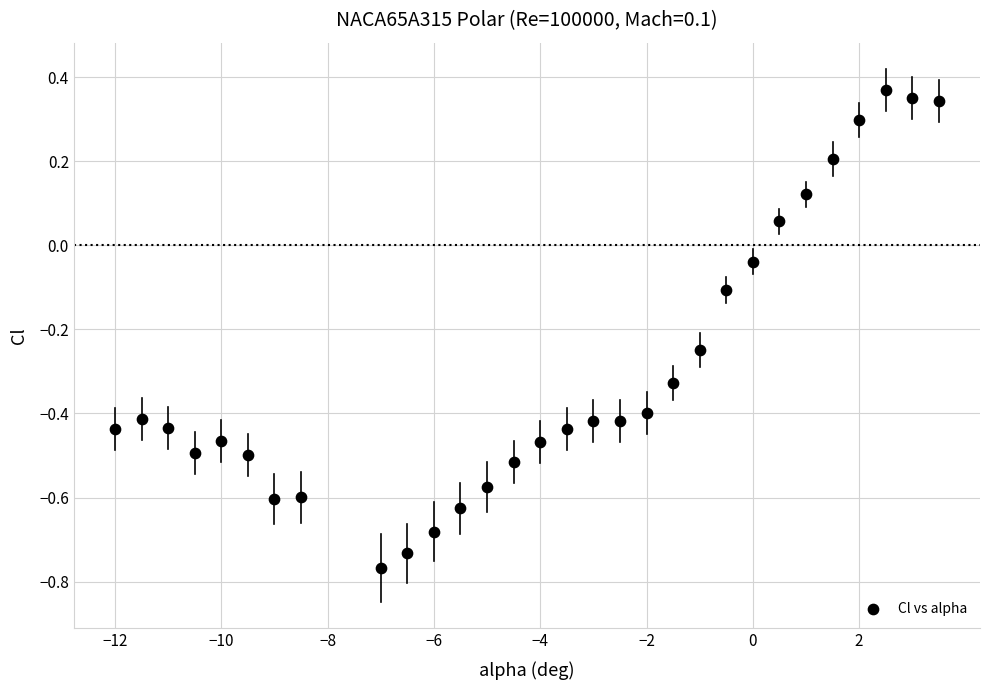

What is the range of X values (max minus min)?

15.5